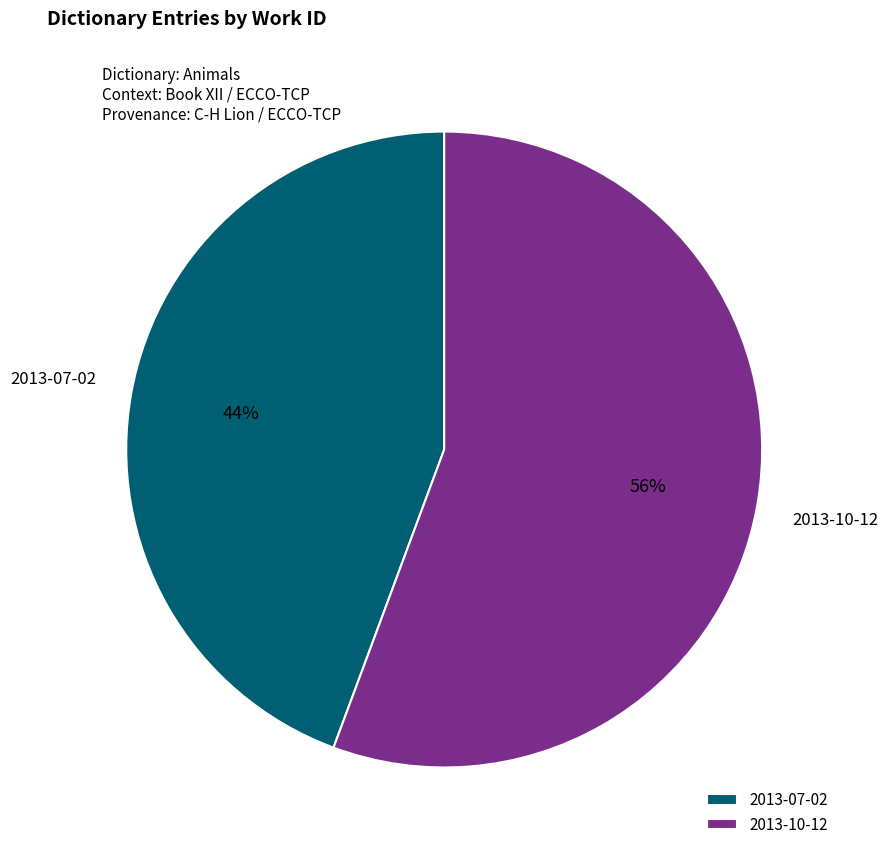

How many slices are in this pie chart?

2